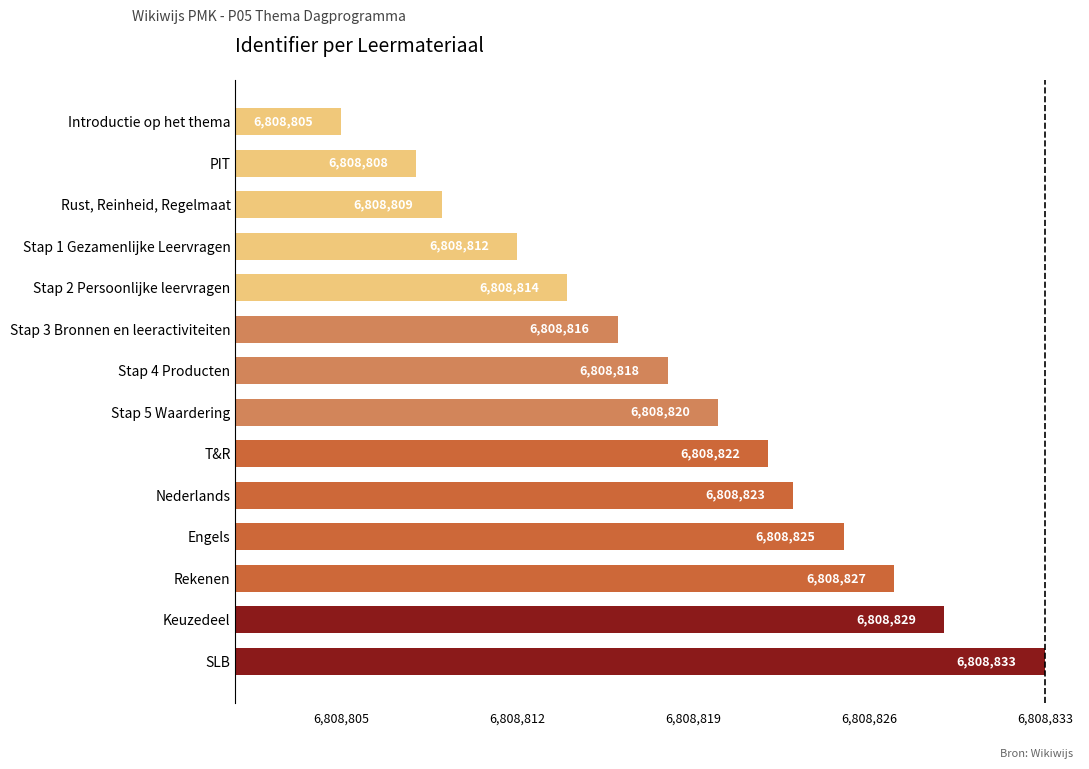

Reading top to bottom, transcribe all the data shown in this chart.

Introductie op het thema=6808805	PIT=6808808	Rust, Reinheid, Regelmaat=6808809	Stap 1 Gezamenlijke Leervragen=6808812	Stap 2 Persoonlijke leervragen=6808814	Stap 3 Bronnen en leeractiviteiten=6808816	Stap 4 Producten=6808818	Stap 5 Waardering=6808820	T&R=6808822	Nederlands=6808823	Engels=6808825	Rekenen=6808827	Keuzedeel=6808829	SLB=6808833